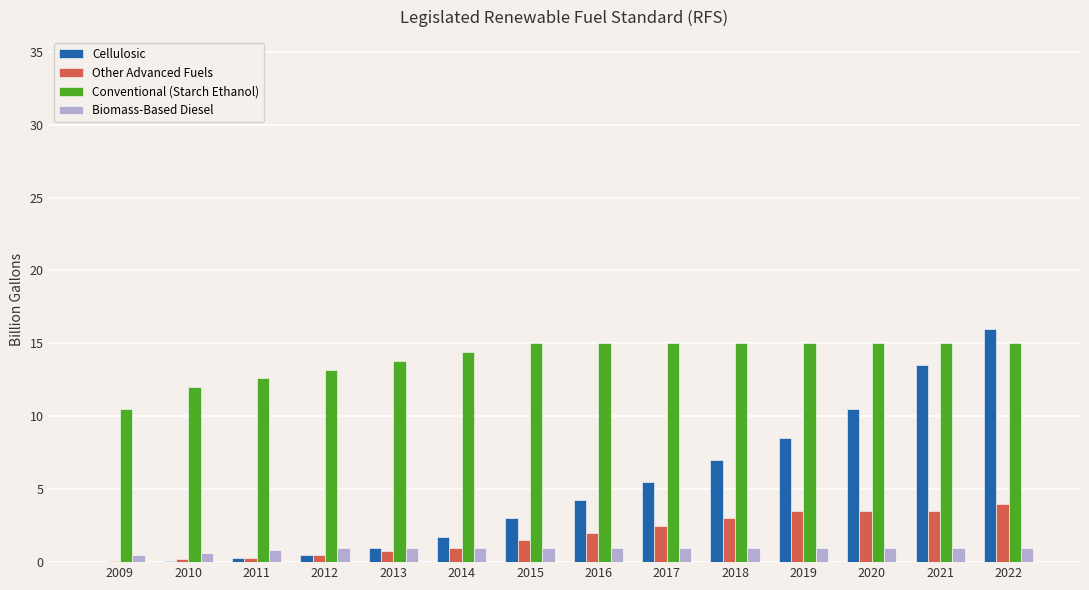

What is the greatest value displayed?

16.0